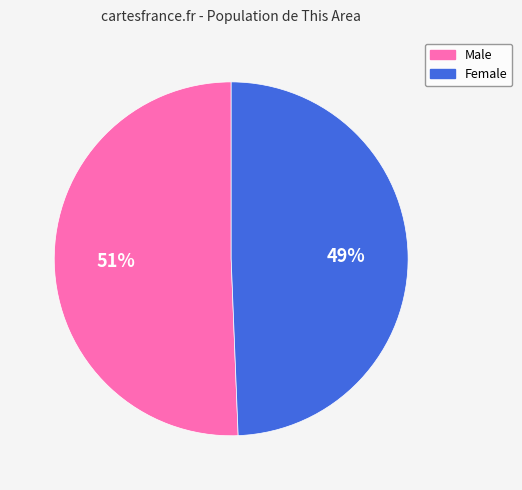

Is the sum of Male and Female greater than half?

Yes